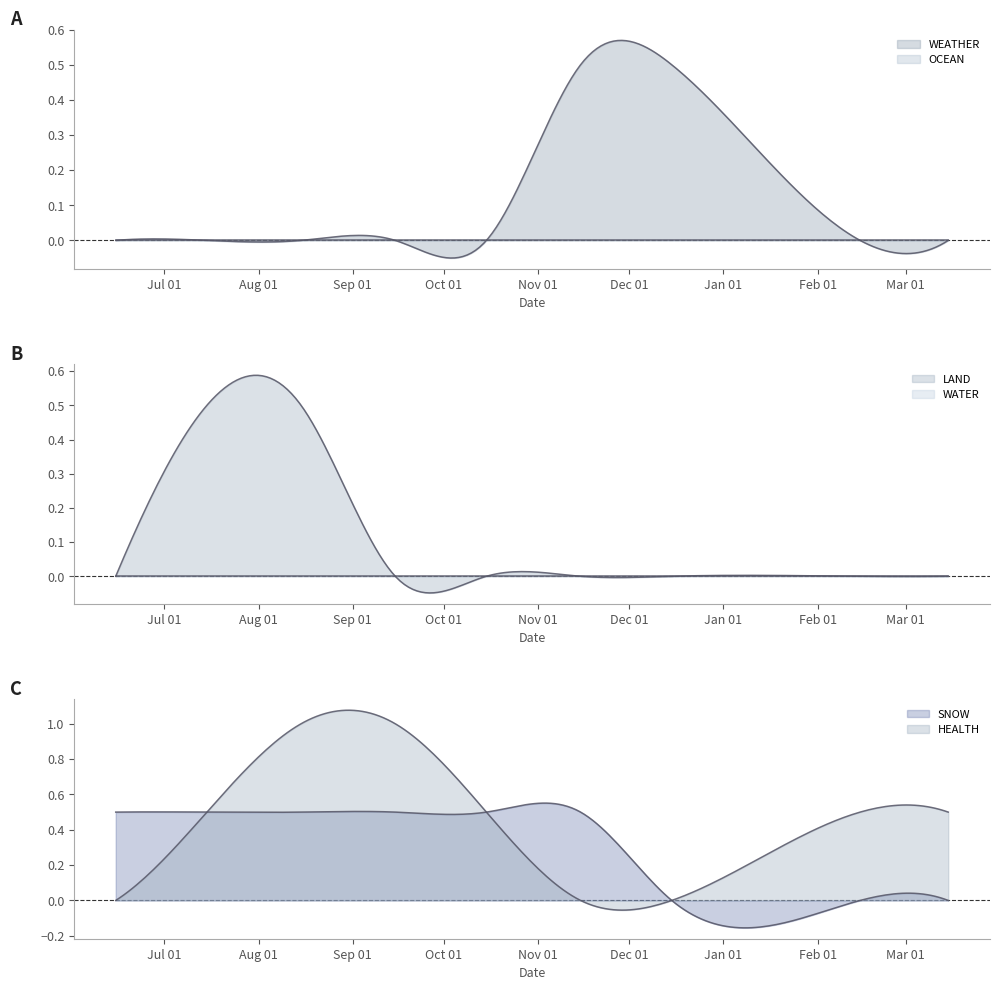

How many categories are shown in the chart?

35